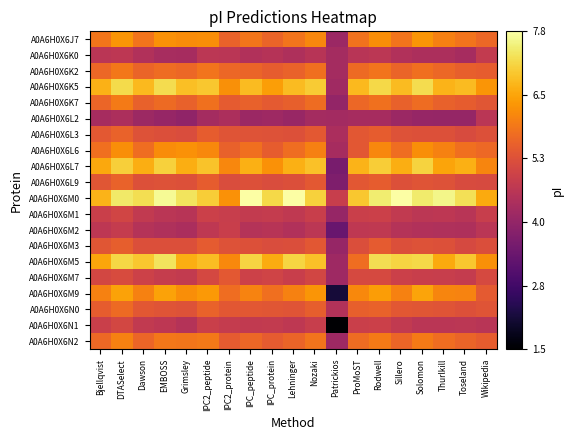

What is the total value across all series at IPC2_peptide?

115.0